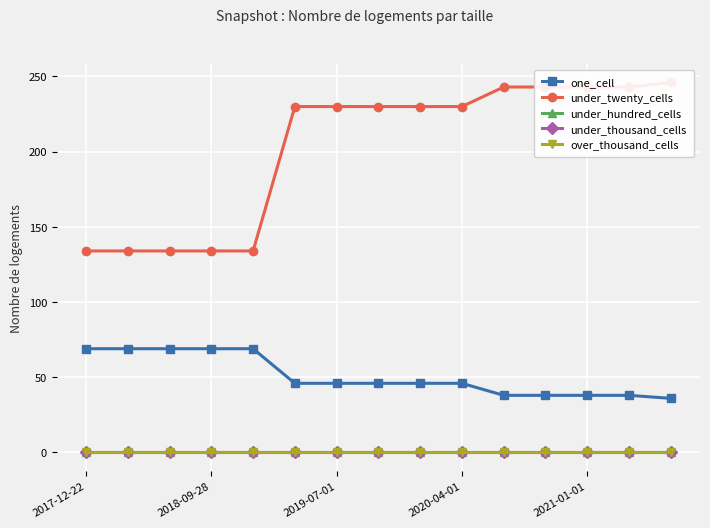

Which category has the lowest value in the under_twenty_cells series?

2017-12-22